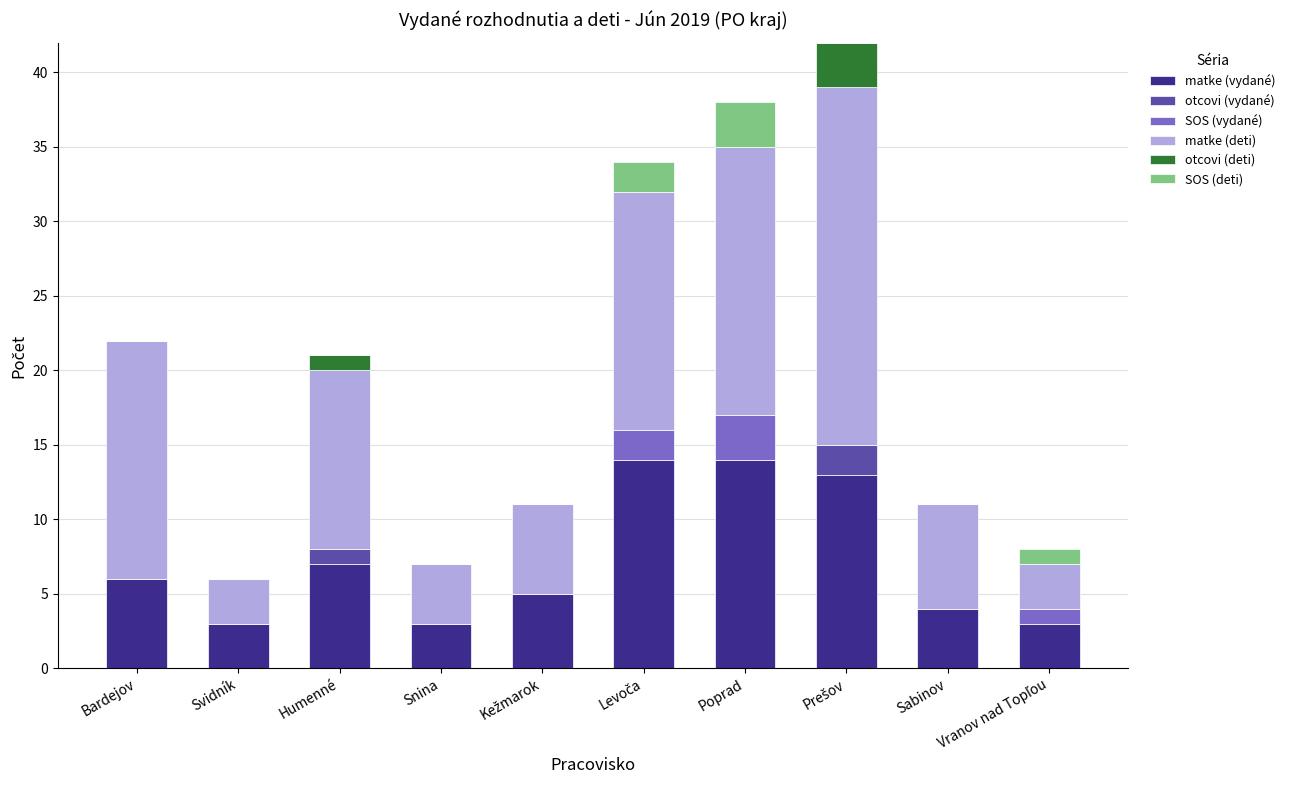

What is the maximum value for matke (vydané)?

14